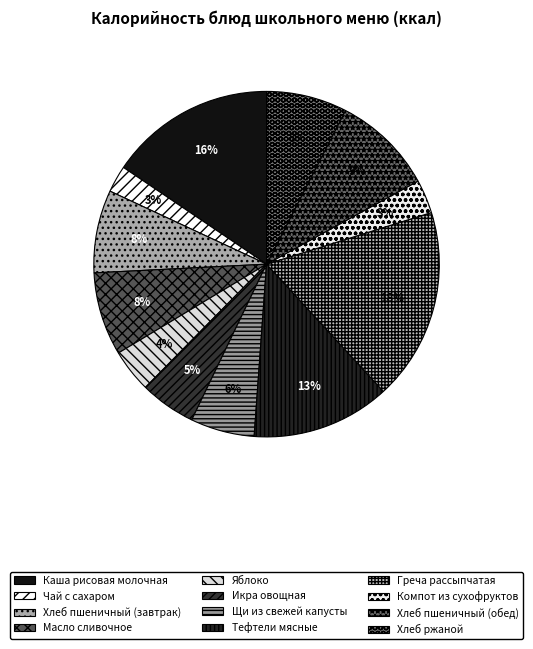

Combined, do Греча рассыпчатая and Масло сливочное account for over 50%?

No